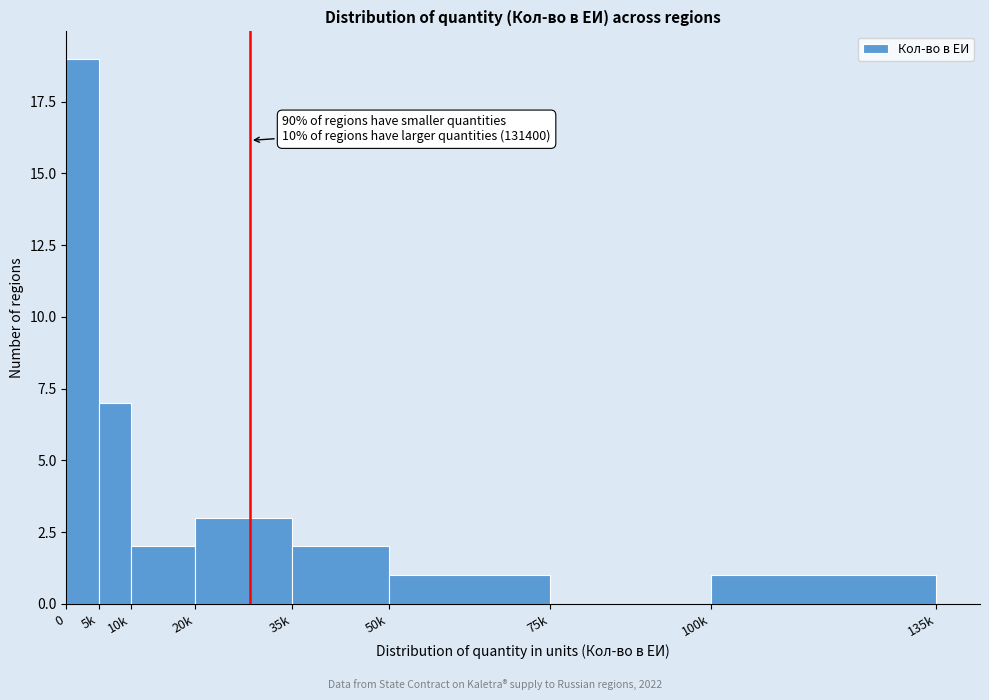

Reading left to right, extract all data points from this chart.

0=19	5k=7	10k=2	20k=3	35k=2	50k=1	75k=0	100k=1